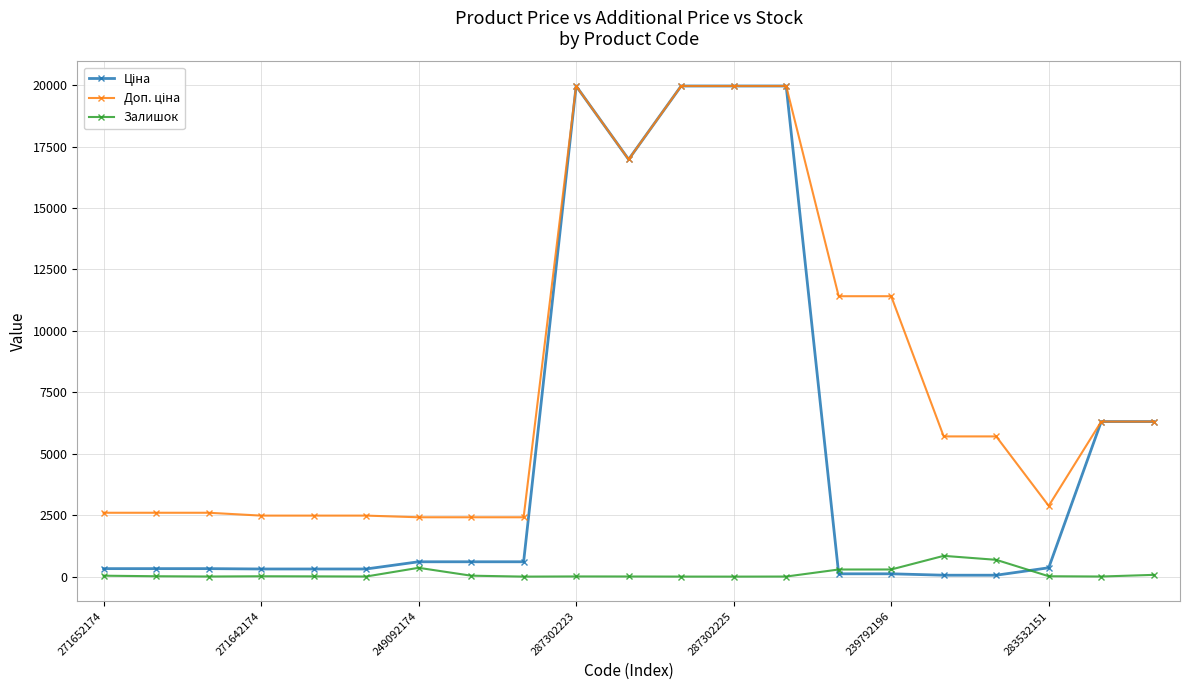

What is the maximum value for Залишок?

845.0